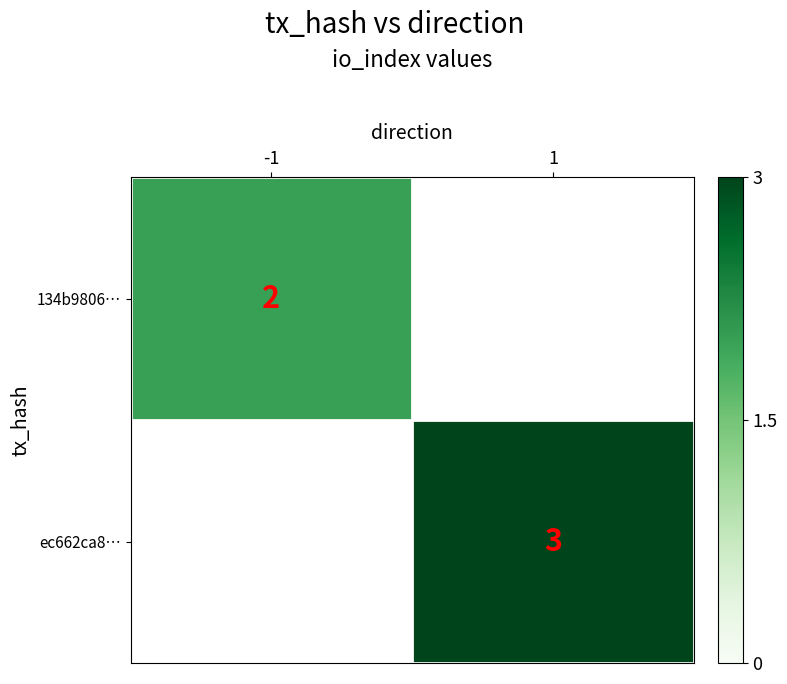

At how many categories does at least one series exceed 2?

1